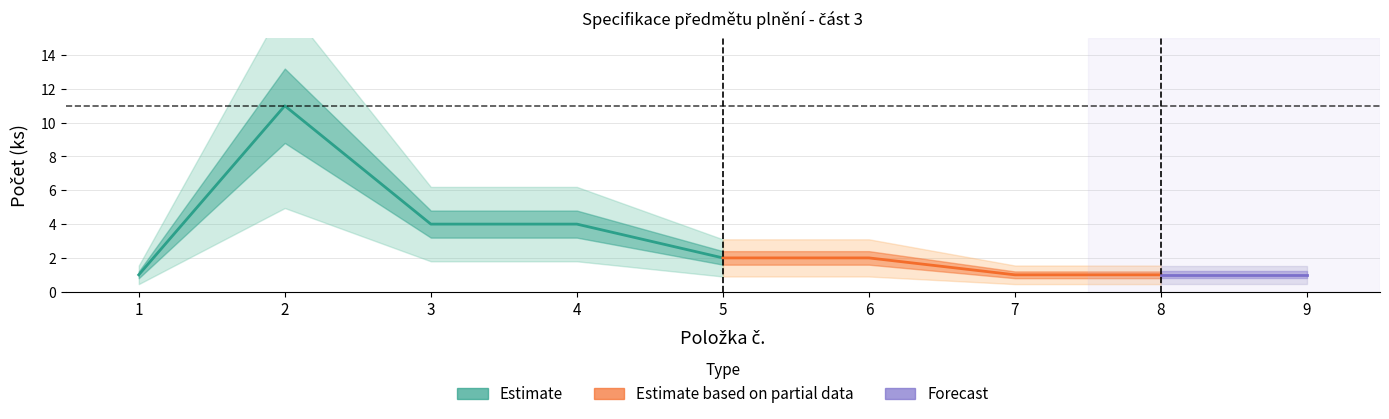

What is the spread (max minus min) of values at 6?

2